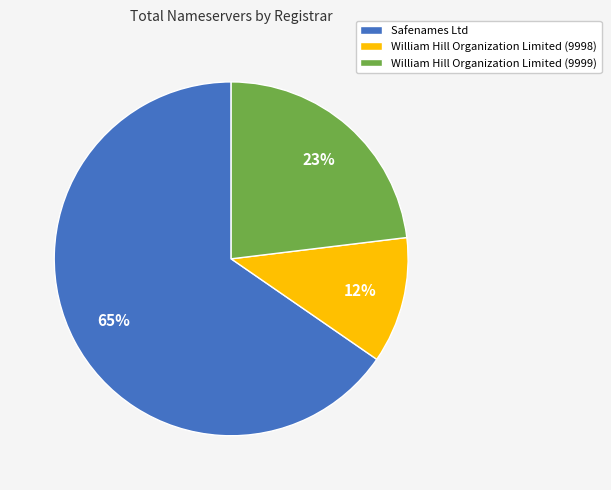

How many slices are in this pie chart?

3